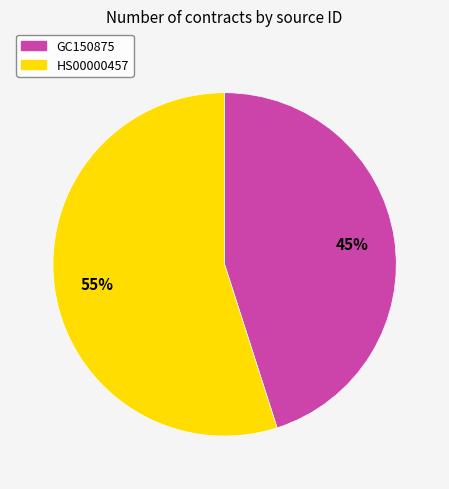

Combined, do HS00000457 and GC150875 account for over 50%?

Yes